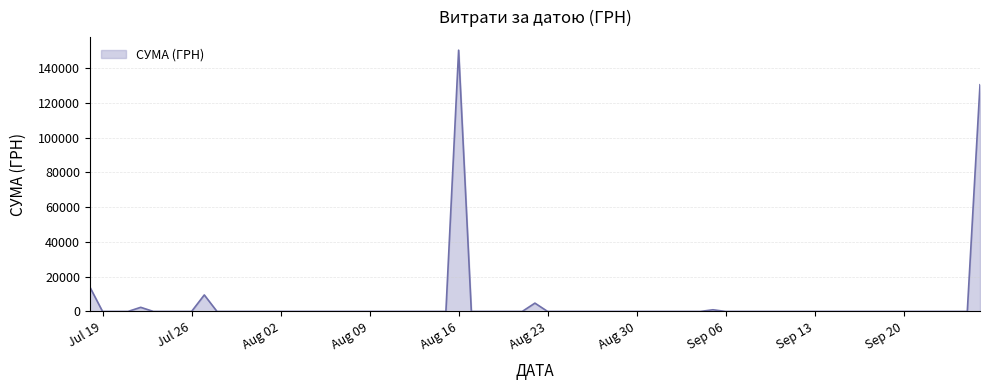

What is the difference between the maximum and minimum values?

150229.0